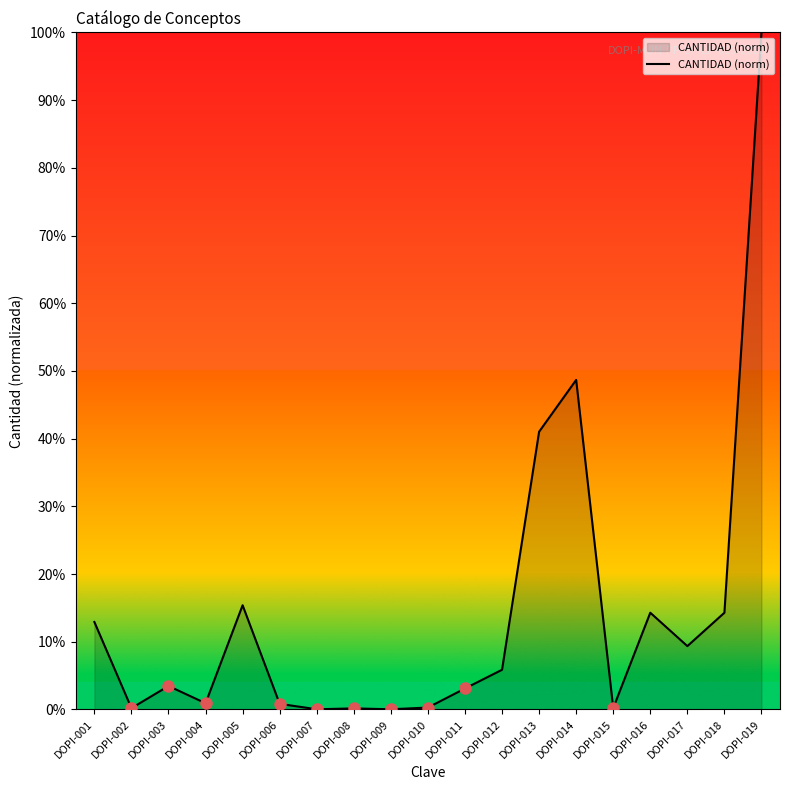

How many lines are shown in the chart?

1